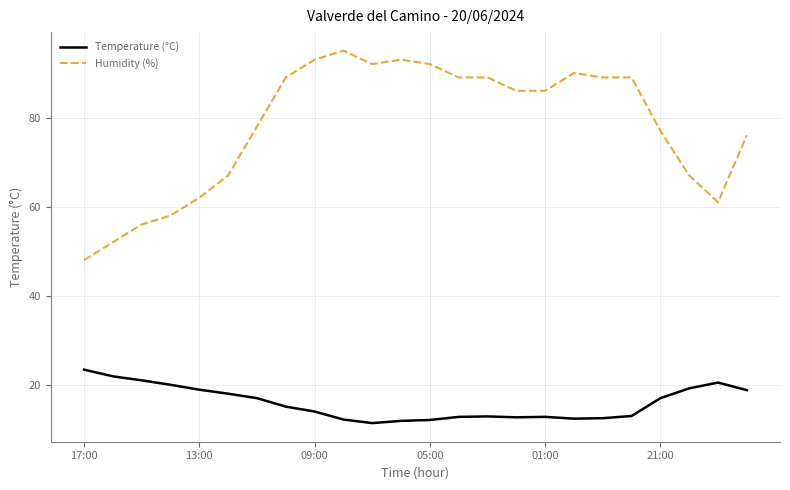

Count the number of categories in the chart.

24